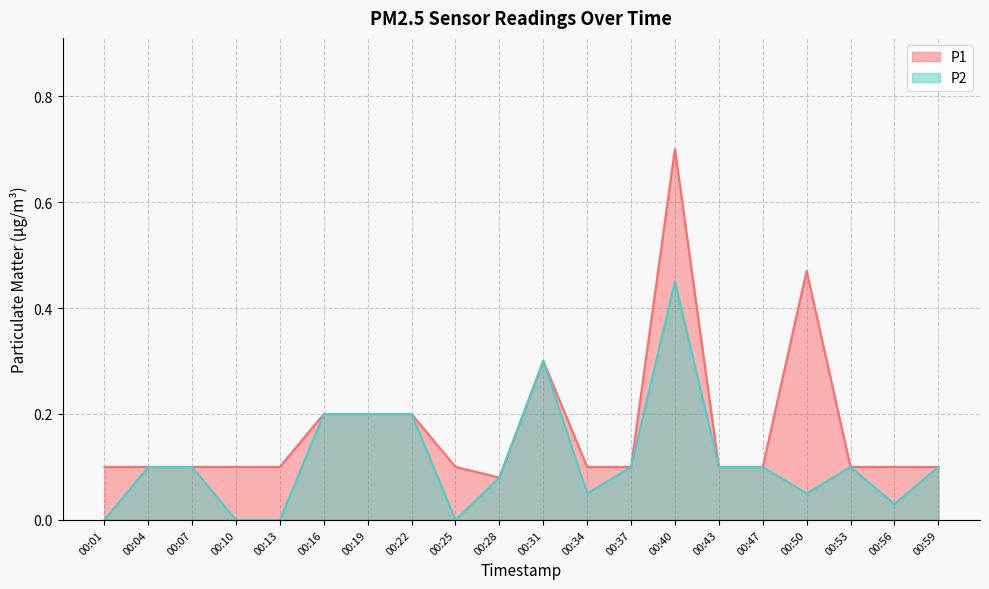

Reading left to right, extract all data points from this chart.

P1: 00:01=0.1	00:04=0.1	00:07=0.1	00:10=0.1	00:13=0.1	00:16=0.2	00:19=0.2	00:22=0.2	00:25=0.1	00:28=0.1	00:31=0.3	00:34=0.1	00:37=0.1	00:40=0.7	00:43=0.1	00:47=0.1	00:50=0.5	00:53=0.1	00:56=0.1	00:59=0.1
P2: 00:01=0.0	00:04=0.1	00:07=0.1	00:10=0.0	00:13=0.0	00:16=0.2	00:19=0.2	00:22=0.2	00:25=0.0	00:28=0.1	00:31=0.3	00:34=0.1	00:37=0.1	00:40=0.5	00:43=0.1	00:47=0.1	00:50=0.1	00:53=0.1	00:56=0.0	00:59=0.1